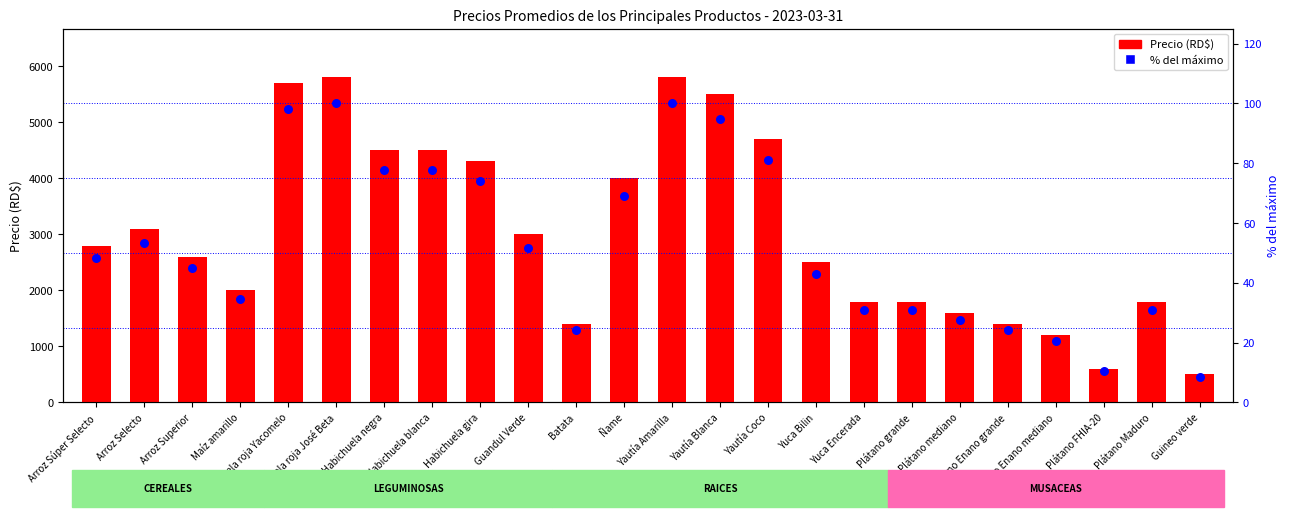

Which series reaches the maximum Y coordinate?

Precio (RD$)